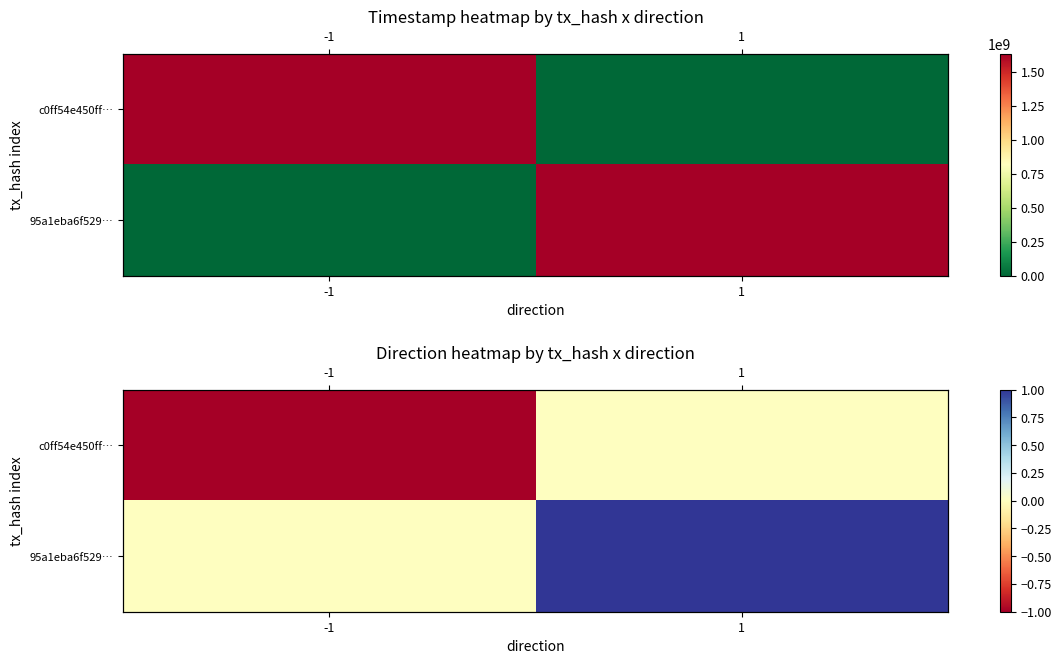

Count the number of categories in the chart.

2